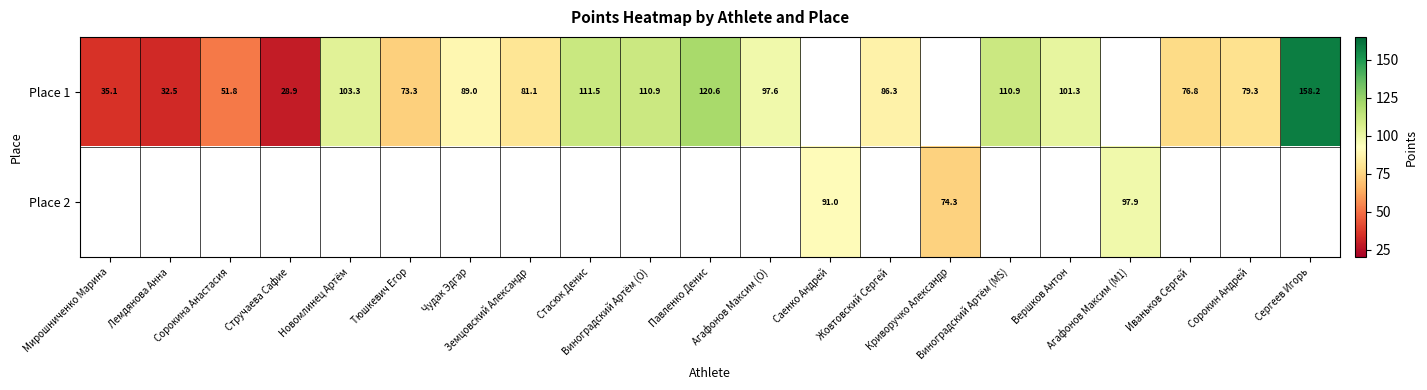

How many values in Place 1 are above zero?

18